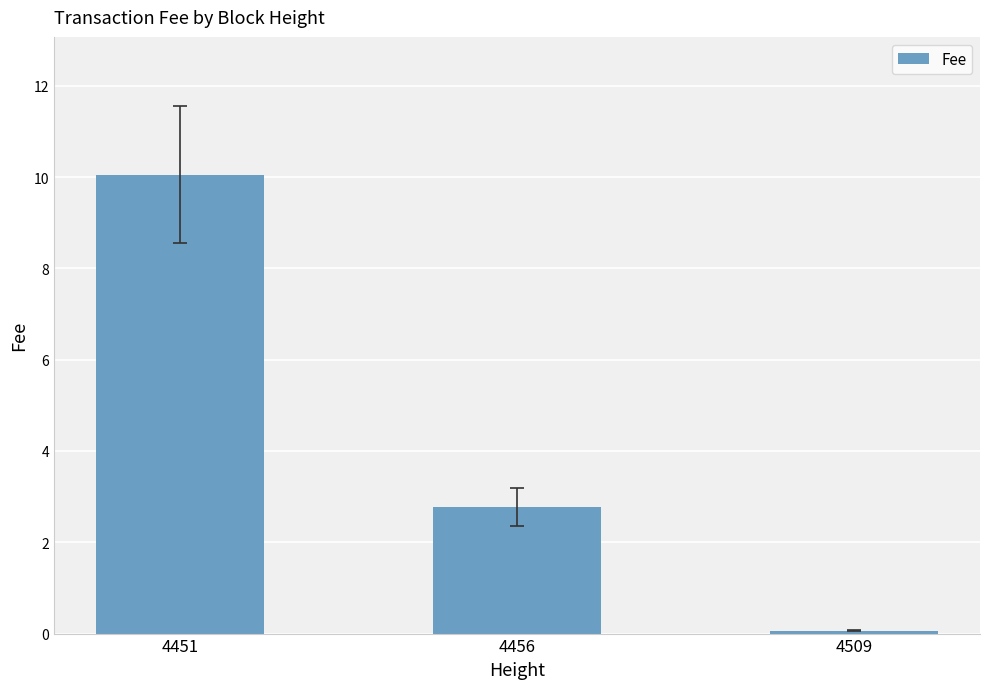

How many bars are there in total?

3